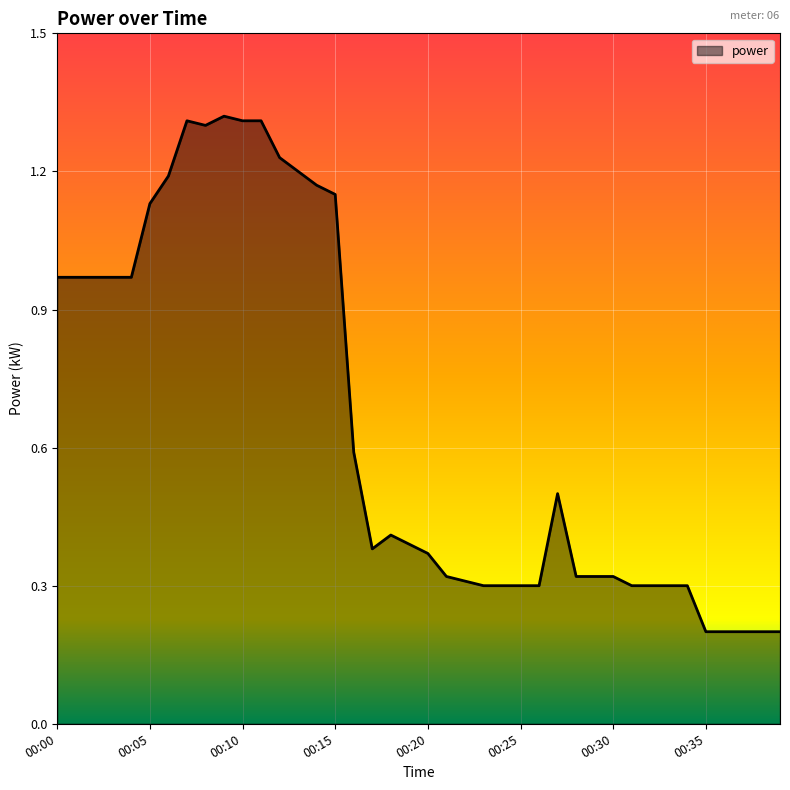

True or false: there are more than 1 points higher than both neighbors.

True